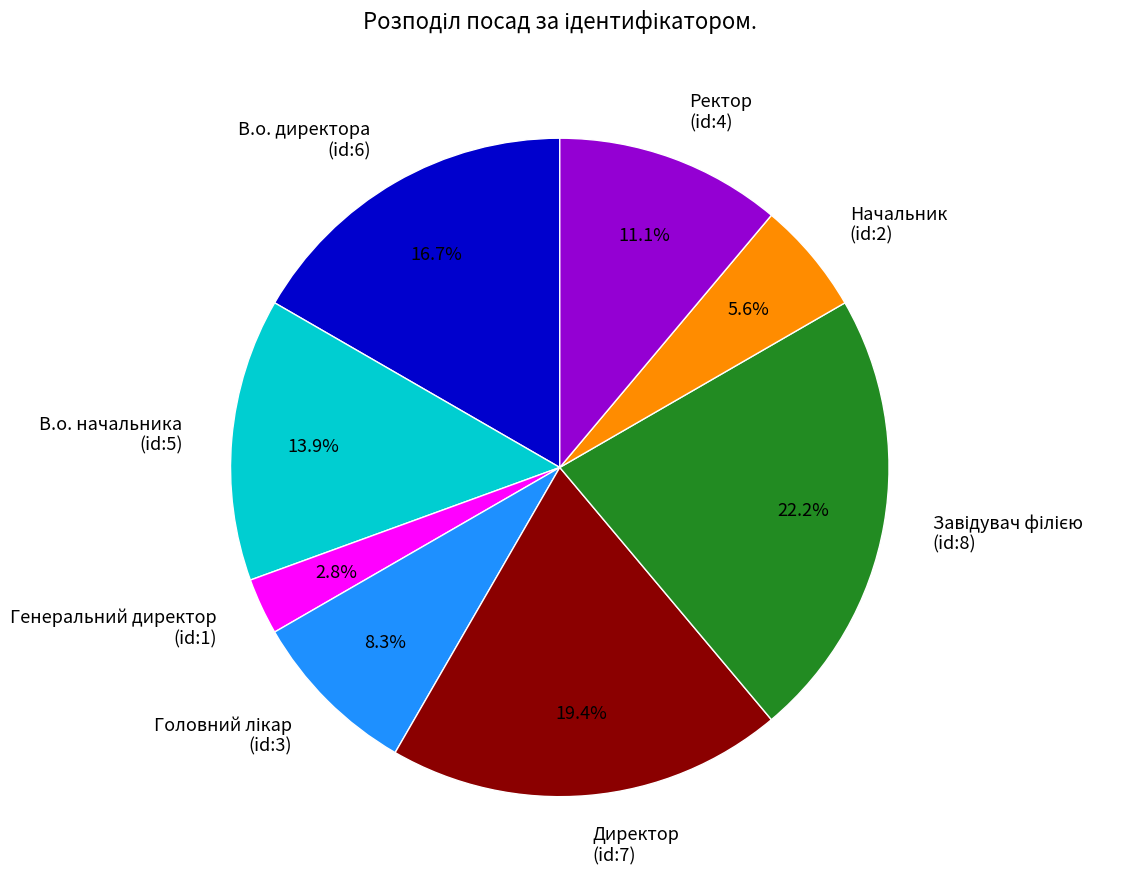

What is the smallest slice in the pie chart?

Генеральний директор